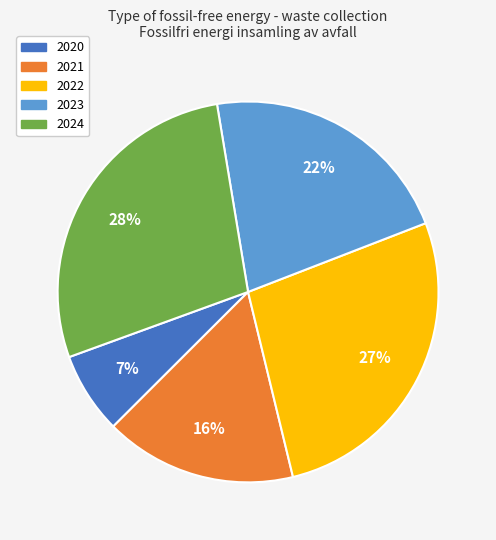

To the nearest percent, what percentage of the pie is 2023?

22%